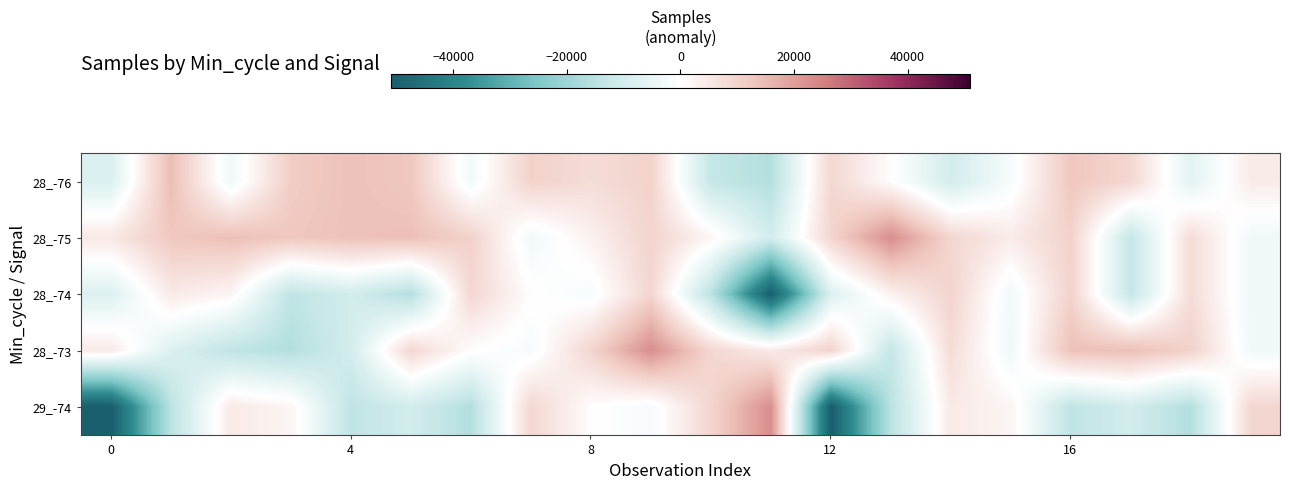

At which category does the chart reach its peak across all series?

13